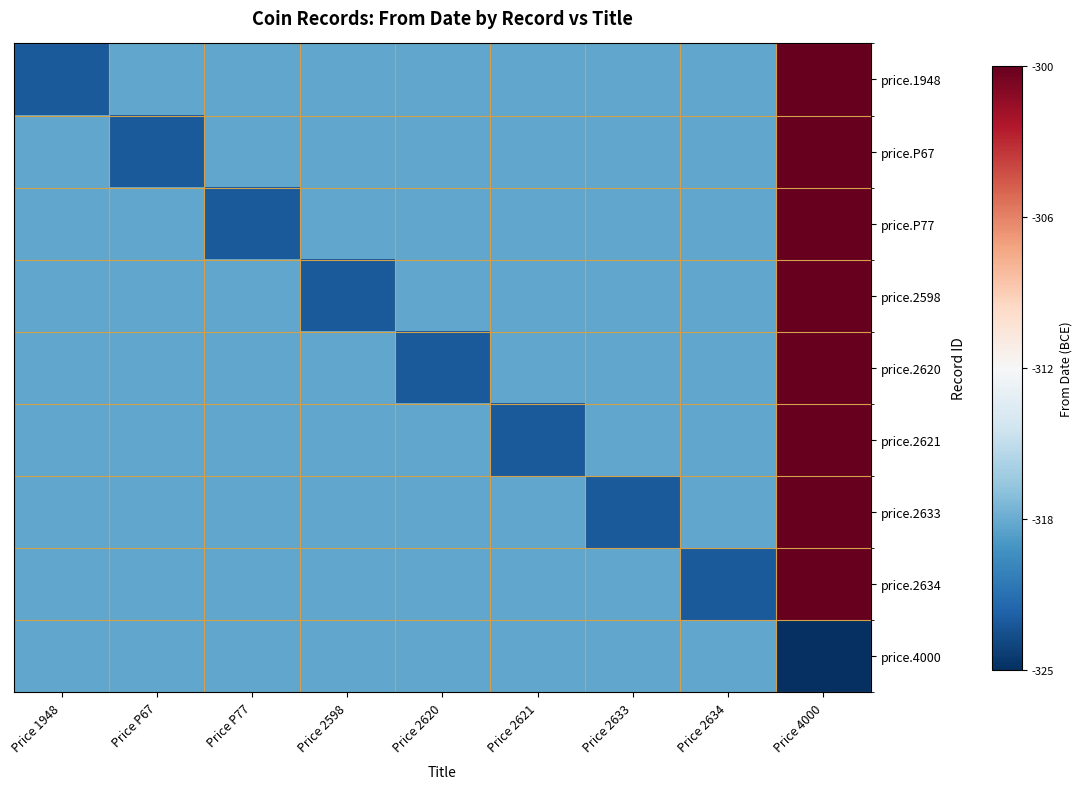

Reading left to right, extract all data points from this chart.

price.1948: Price 1948=-323	Price P67=-319	Price P77=-319	Price 2598=-319	Price 2620=-319	Price 2621=-319	Price 2633=-319	Price 2634=-319	Price 4000=-300
price.P67: Price 1948=-319	Price P67=-323	Price P77=-319	Price 2598=-319	Price 2620=-319	Price 2621=-319	Price 2633=-319	Price 2634=-319	Price 4000=-300
price.P77: Price 1948=-319	Price P67=-319	Price P77=-323	Price 2598=-319	Price 2620=-319	Price 2621=-319	Price 2633=-319	Price 2634=-319	Price 4000=-300
price.2598: Price 1948=-319	Price P67=-319	Price P77=-319	Price 2598=-323	Price 2620=-319	Price 2621=-319	Price 2633=-319	Price 2634=-319	Price 4000=-300
price.2620: Price 1948=-319	Price P67=-319	Price P77=-319	Price 2598=-319	Price 2620=-323	Price 2621=-319	Price 2633=-319	Price 2634=-319	Price 4000=-300
price.2621: Price 1948=-319	Price P67=-319	Price P77=-319	Price 2598=-319	Price 2620=-319	Price 2621=-323	Price 2633=-319	Price 2634=-319	Price 4000=-300
price.2633: Price 1948=-319	Price P67=-319	Price P77=-319	Price 2598=-319	Price 2620=-319	Price 2621=-319	Price 2633=-323	Price 2634=-319	Price 4000=-300
price.2634: Price 1948=-319	Price P67=-319	Price P77=-319	Price 2598=-319	Price 2620=-319	Price 2621=-319	Price 2633=-319	Price 2634=-323	Price 4000=-300
price.4000: Price 1948=-319	Price P67=-319	Price P77=-319	Price 2598=-319	Price 2620=-319	Price 2621=-319	Price 2633=-319	Price 2634=-319	Price 4000=-325